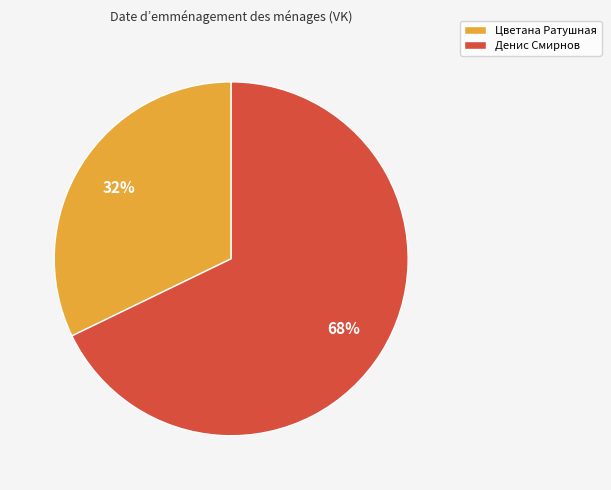

Between Денис Смирнов and Цветана Ратушная, which is larger?

Денис Смирнов